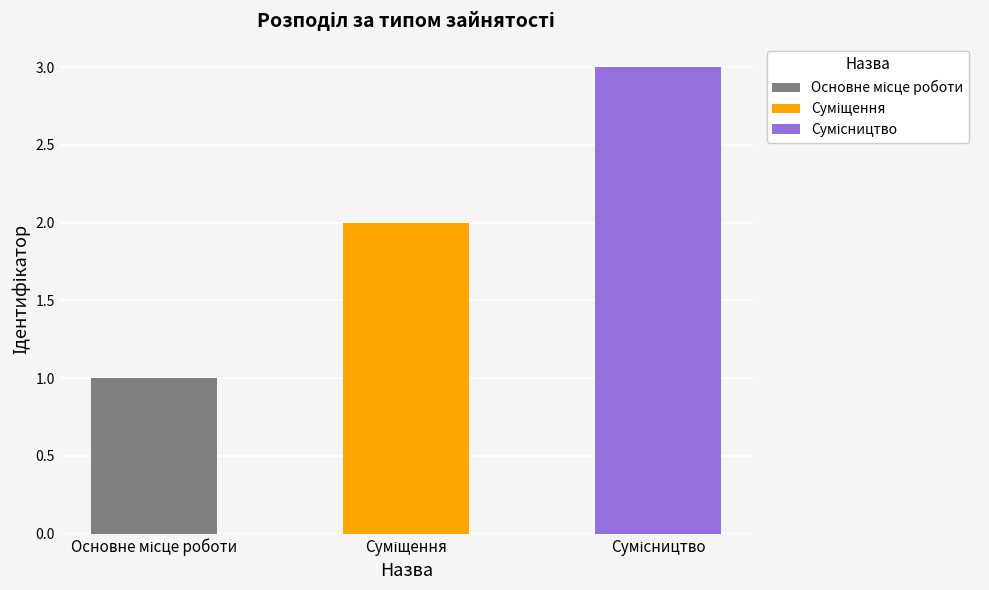

What position from the right is Основне місце роботи?

3